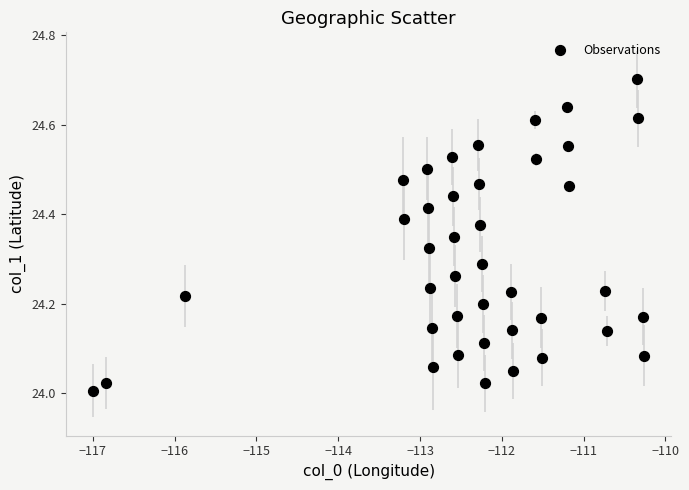

What is the range of X values (max minus min)?

6.7